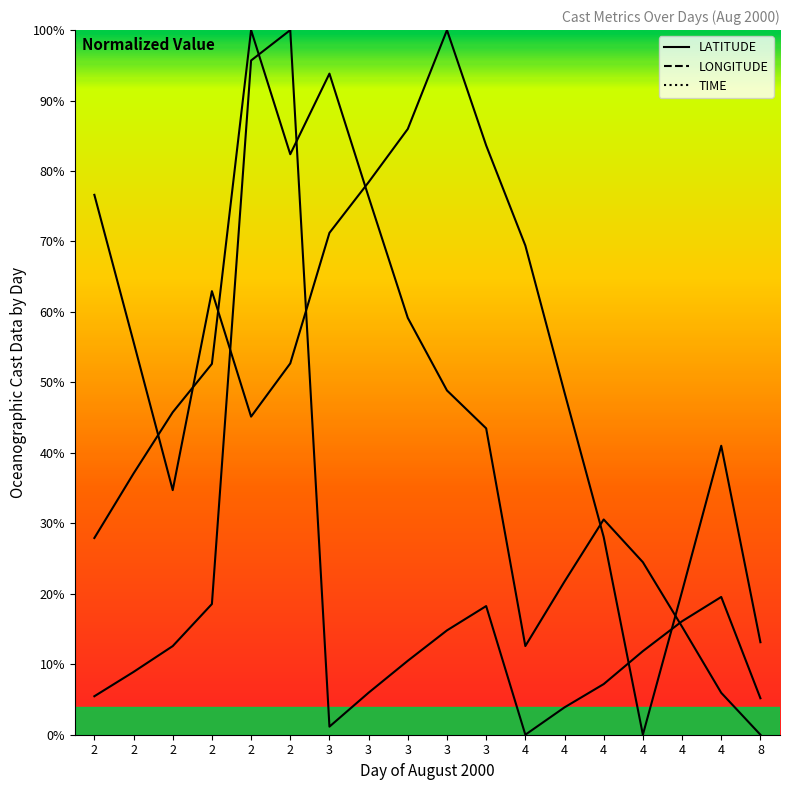

What is the total value across all series at 2?

110.0